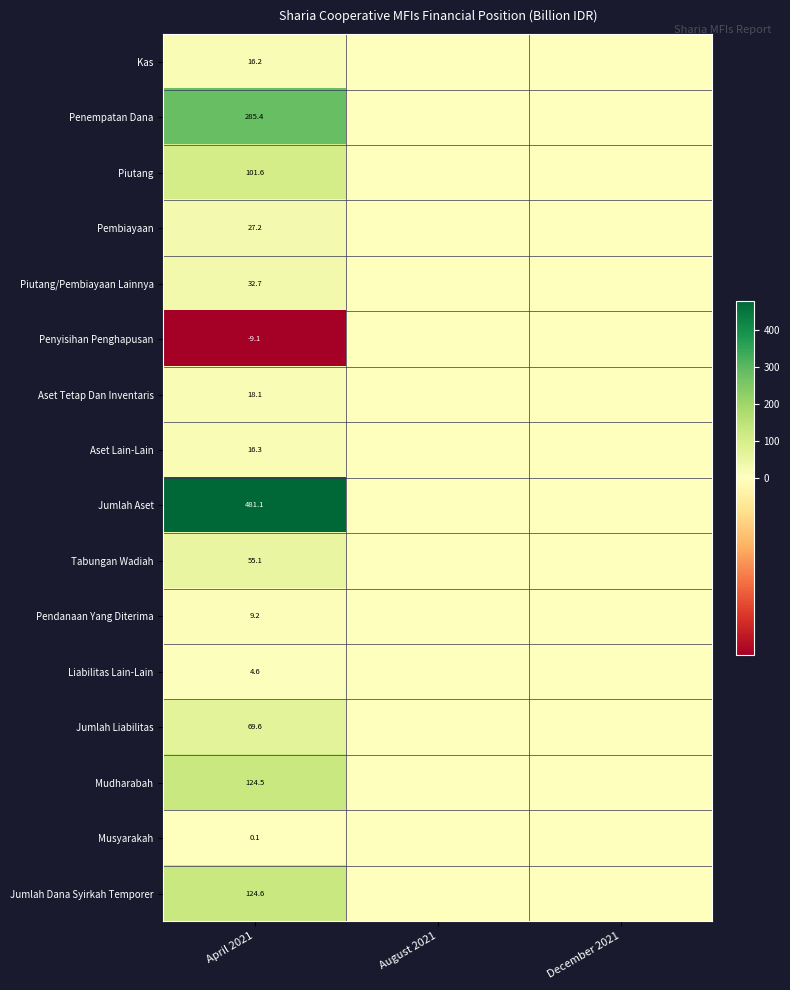

Rank the series at April 2021 from lowest to highest value.

Penyisihan Penghapusan, Musyarakah, Liabilitas Lain-Lain, Pendanaan Yang Diterima, Kas, Aset Lain-Lain, Aset Tetap Dan Inventaris, Pembiayaan, Piutang/Pembiayaan Lainnya, Tabungan Wadiah, Jumlah Liabilitas, Piutang, Mudharabah, Jumlah Dana Syirkah Temporer, Penempatan Dana, Jumlah Aset